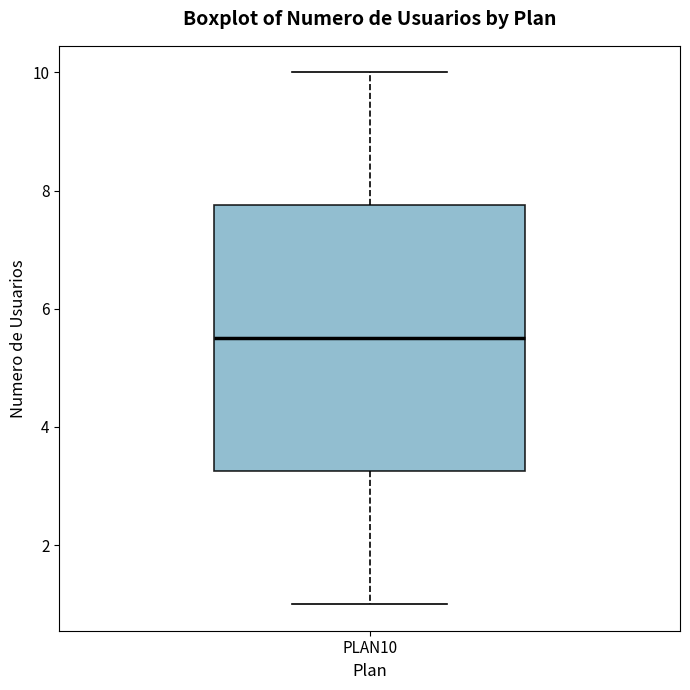

Read this box plot against the y-axis: the position of the median line, the range covered by the box, and the ends of both whiskers. The values are not printed on the chart, so give them approximately, as read against the axis.

median 5.6, box 3.2 to 7.8, whiskers 1.0 to 10.0